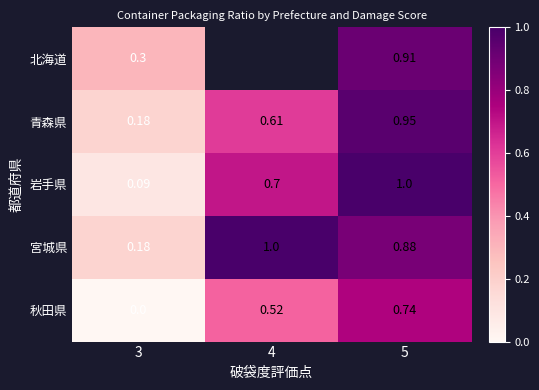

What is the difference between the 宮城県 values at 3 and 5?

0.7